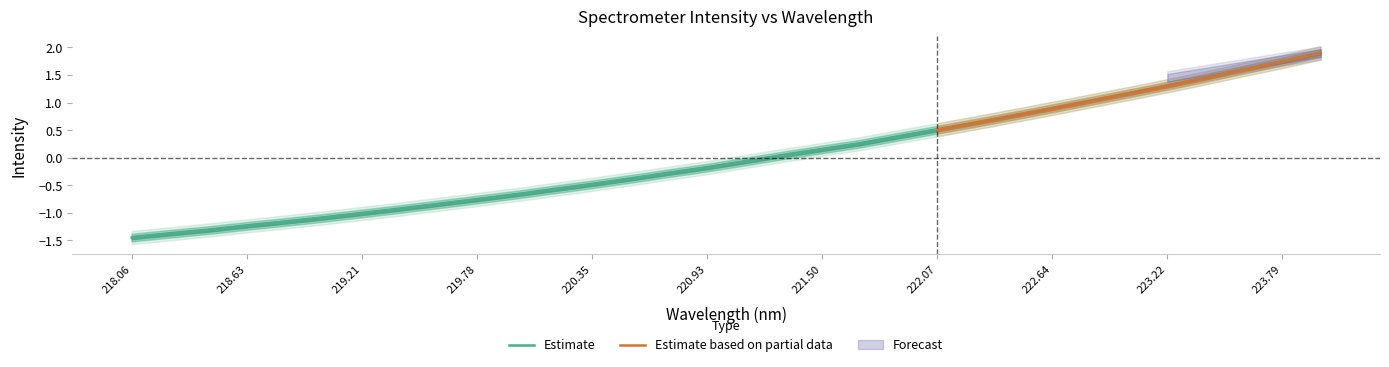

Does the chart display data point markers on the line(s)?

No